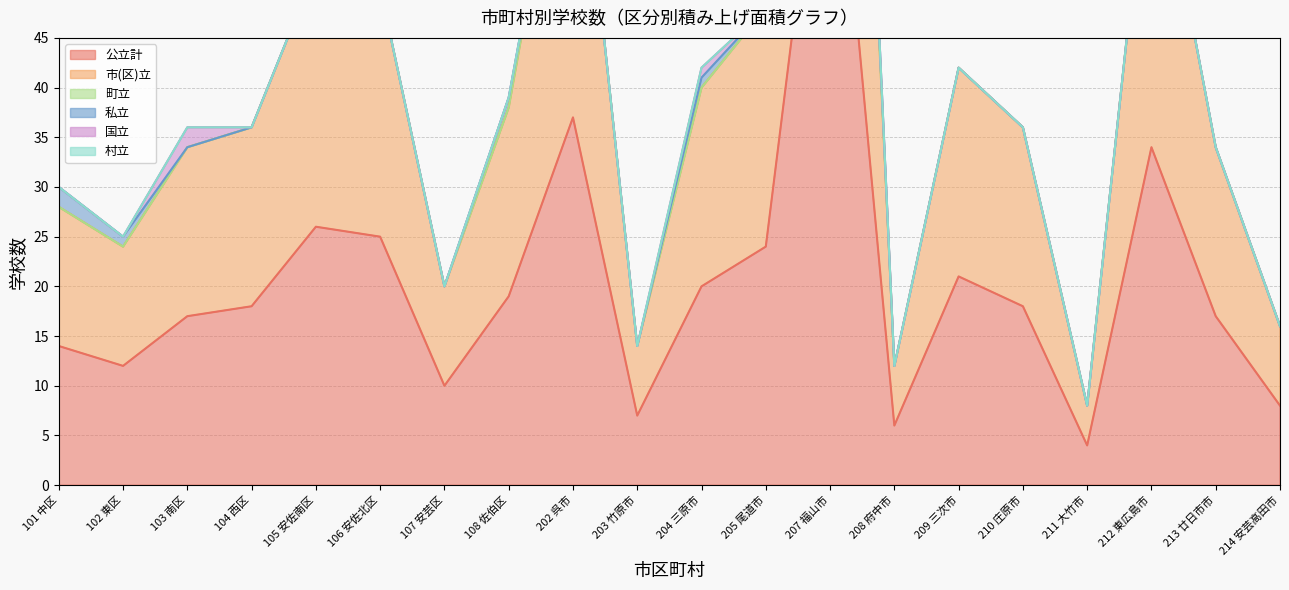

Reading right to left, list all the values displayed in this chart.

公立計: 214 安芸高田市=8	213 廿日市市=17	212 東広島市=34	211 大竹市=4	210 庄原市=18	209 三次市=21	208 府中市=6	207 福山市=76	205 尾道市=24	204 三原市=20	203 竹原市=7	202 呉市=37	108 佐伯区=19	107 安芸区=10	106 安佐北区=25	105 安佐南区=26	104 西区=18	103 南区=17	102 東区=12	101 中区=14
市(区)立: 214 安芸高田市=8	213 廿日市市=17	212 東広島市=34	211 大竹市=4	210 庄原市=18	209 三次市=21	208 府中市=6	207 福山市=75	205 尾道市=24	204 三原市=20	203 竹原市=7	202 呉市=37	108 佐伯区=19	107 安芸区=10	106 安佐北区=25	105 安佐南区=26	104 西区=18	103 南区=17	102 東区=12	101 中区=14
町立: 214 安芸高田市=0	213 廿日市市=0	212 東広島市=0	211 大竹市=0	210 庄原市=0	209 三次市=0	208 府中市=0	207 福山市=0	205 尾道市=0	204 三原市=0	203 竹原市=0	202 呉市=0	108 佐伯区=0	107 安芸区=0	106 安佐北区=0	105 安佐南区=0	104 西区=0	103 南区=0	102 東区=0	101 中区=0
私立: 214 安芸高田市=0	213 廿日市市=0	212 東広島市=0	211 大竹市=0	210 庄原市=0	209 三次市=0	208 府中市=0	207 福山市=3	205 尾道市=0	204 三原市=1	203 竹原市=0	202 呉市=0	108 佐伯区=1	107 安芸区=0	106 安佐北区=0	105 安佐南区=0	104 西区=0	103 南区=0	102 東区=1	101 中区=2
国立: 214 安芸高田市=0	213 廿日市市=0	212 東広島市=0	211 大竹市=0	210 庄原市=0	209 三次市=0	208 府中市=0	207 福山市=0	205 尾道市=0	204 三原市=1	203 竹原市=0	202 呉市=0	108 佐伯区=0	107 安芸区=0	106 安佐北区=0	105 安佐南区=0	104 西区=0	103 南区=2	102 東区=0	101 中区=0
村立: 214 安芸高田市=0	213 廿日市市=0	212 東広島市=0	211 大竹市=0	210 庄原市=0	209 三次市=0	208 府中市=0	207 福山市=0	205 尾道市=0	204 三原市=0	203 竹原市=0	202 呉市=0	108 佐伯区=0	107 安芸区=0	106 安佐北区=0	105 安佐南区=0	104 西区=0	103 南区=0	102 東区=0	101 中区=0